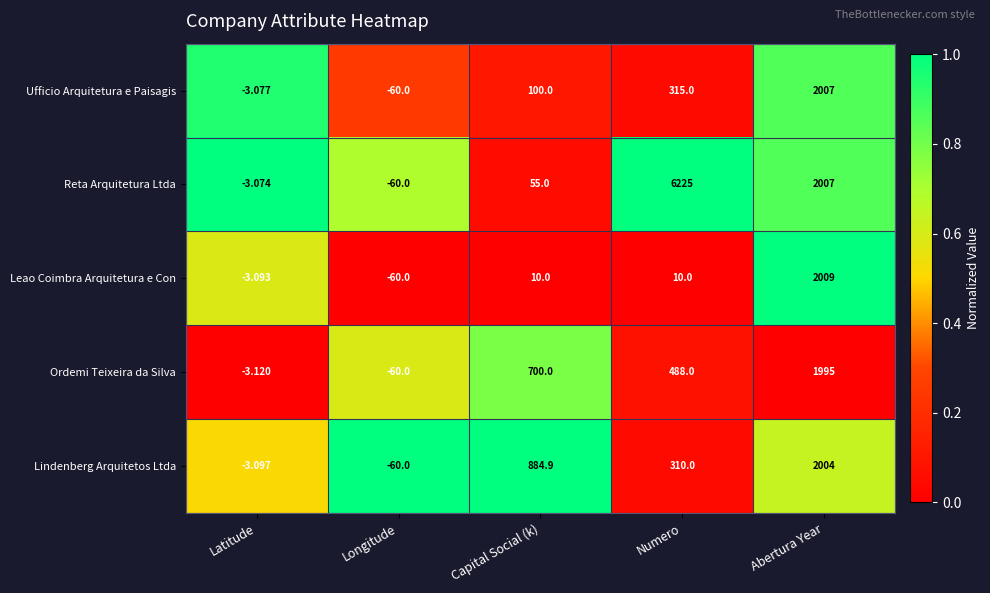

What is the difference between the highest and lowest values at Abertura Year?

14.0